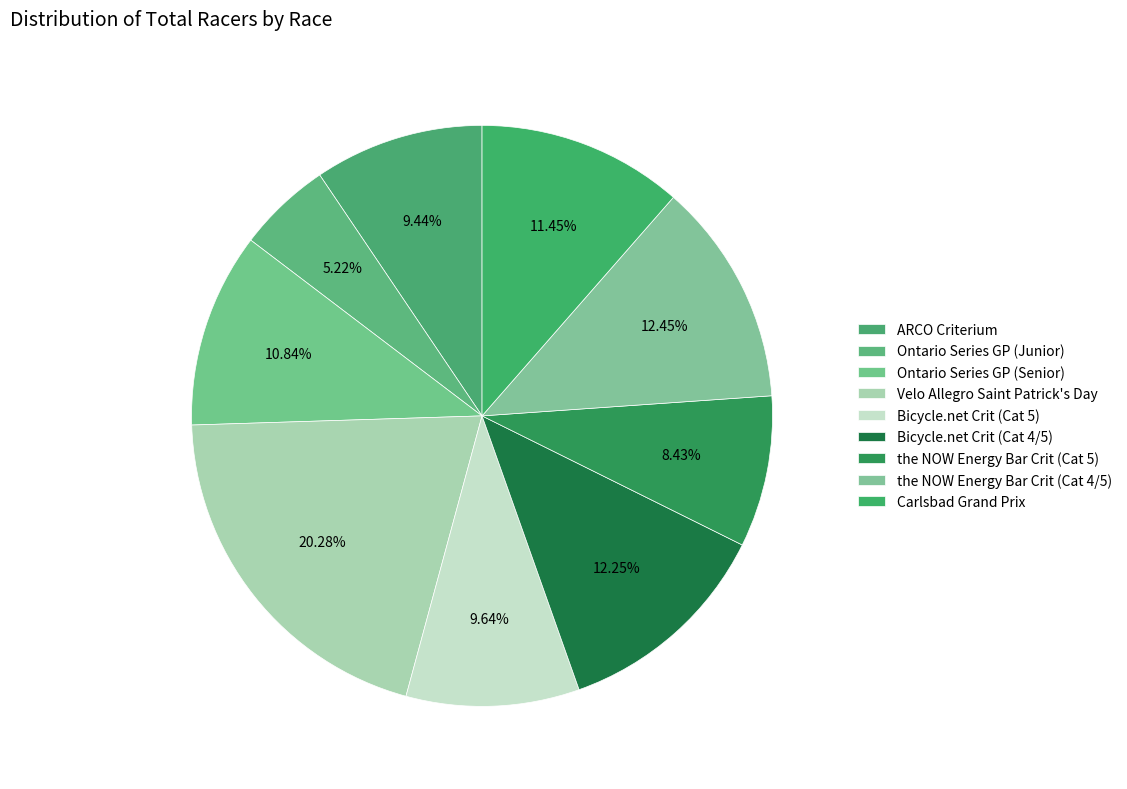

Is there any slice that represents more than half of the pie?

No